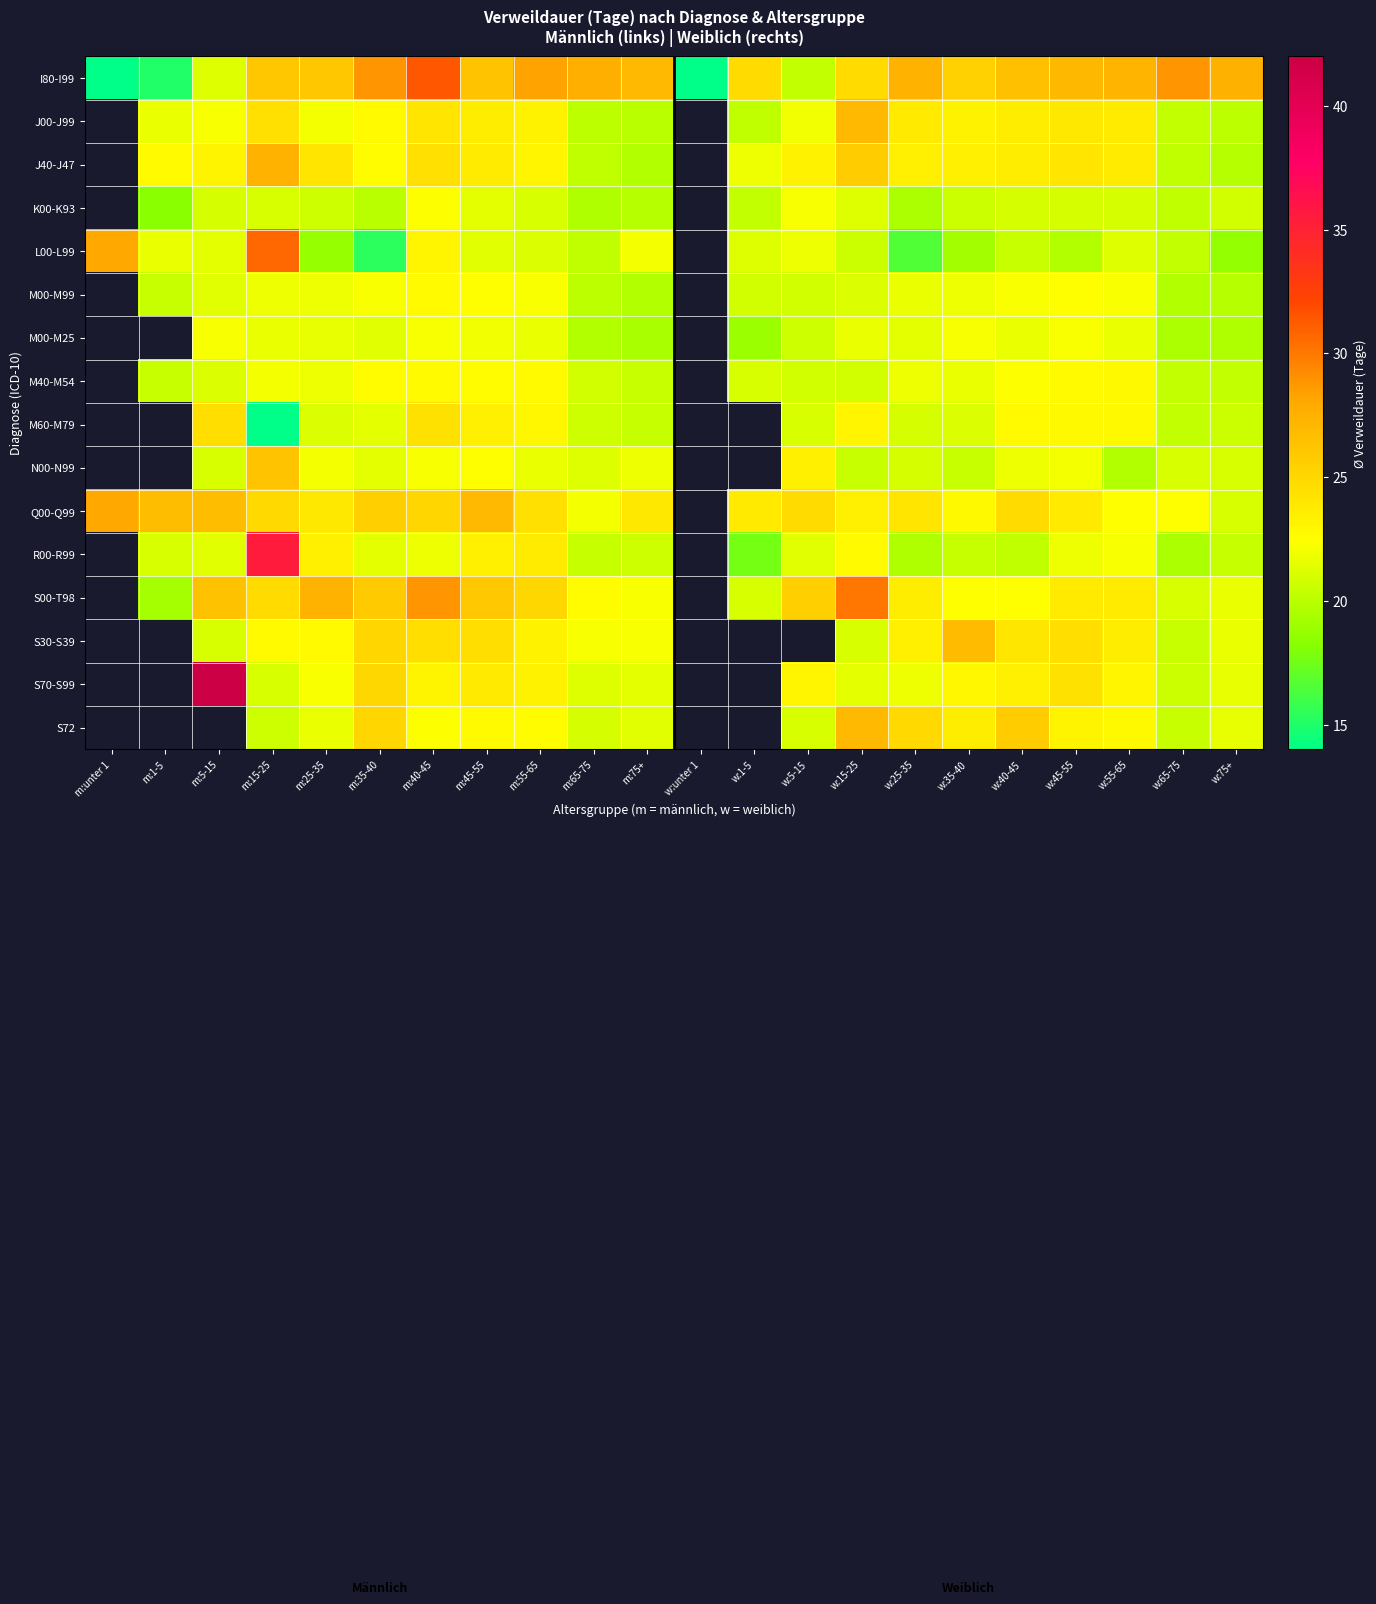

At which label is I80-I99 closest to 22?

m:5-15